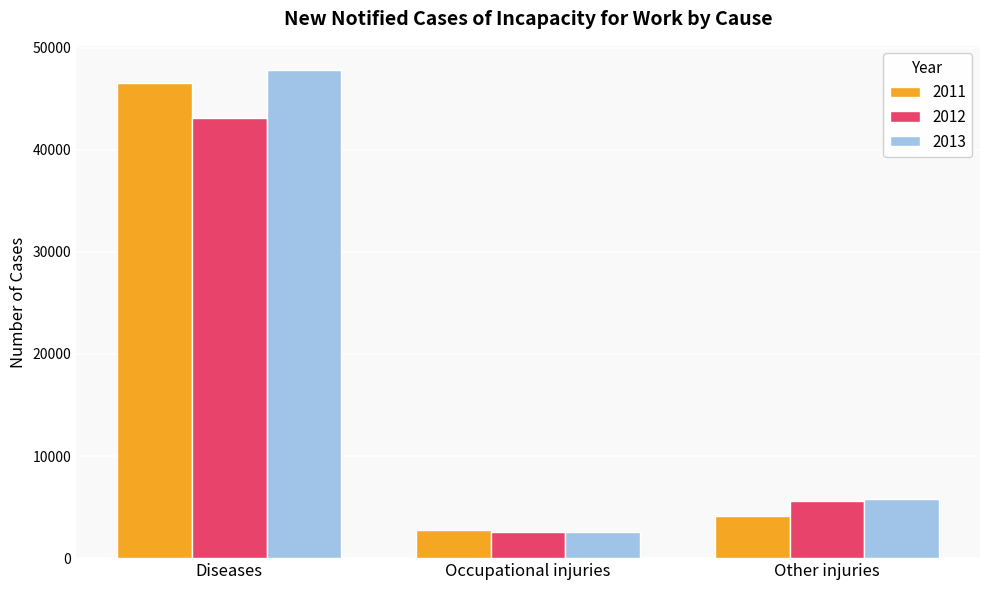

What is the spread (max minus min) of values at Other injuries?

1712